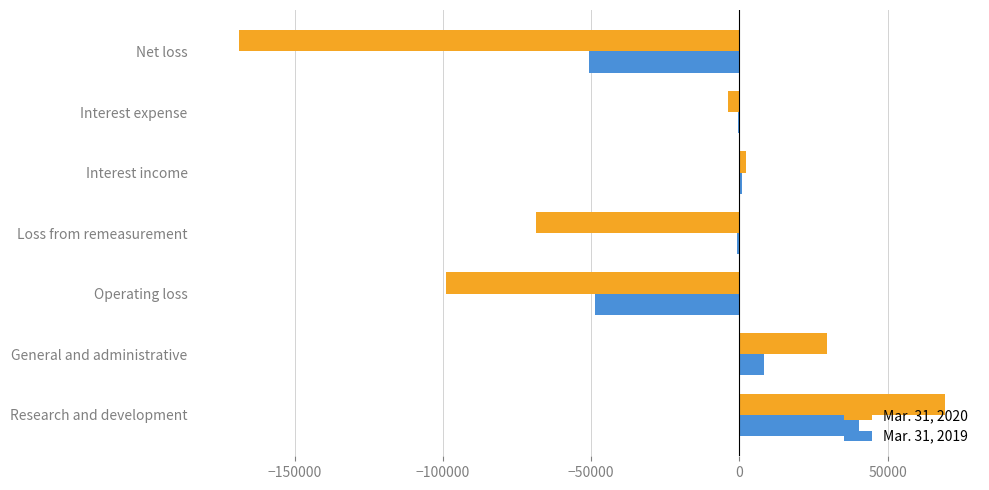

Is the value of Mar. 31, 2020 at Interest expense greater than the value of Mar. 31, 2019 at General and administrative?

No